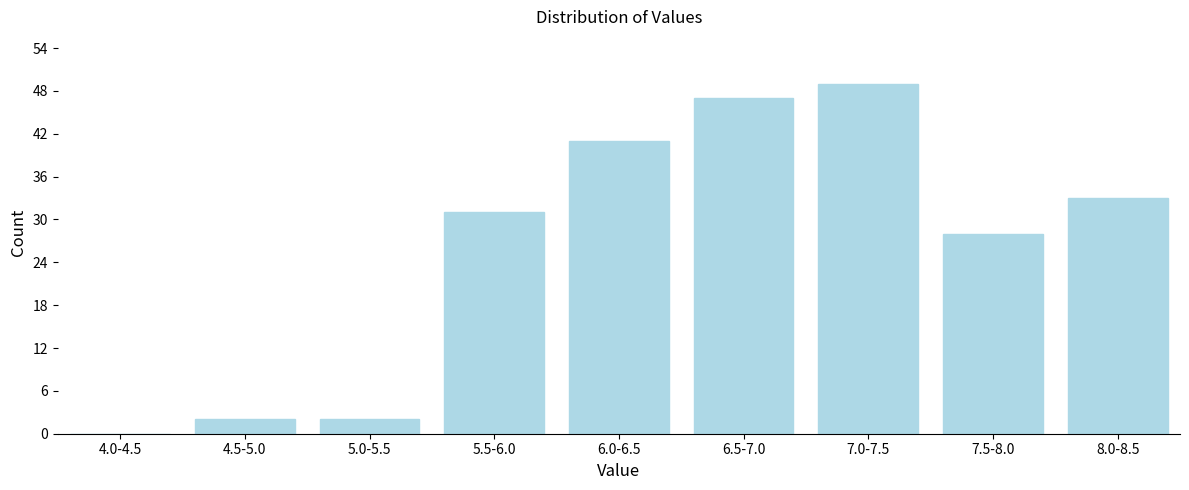

Reading left to right, transcribe all the data shown in this chart.

4.0-4.5=0	4.5-5.0=2	5.0-5.5=2	5.5-6.0=31	6.0-6.5=41	6.5-7.0=47	7.0-7.5=49	7.5-8.0=28	8.0-8.5=33